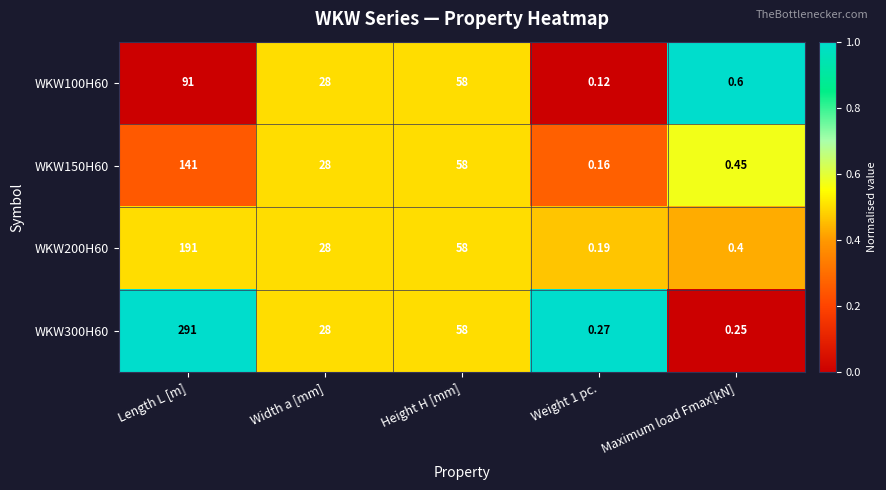

Where is WKW300H60 nearest to the value 145?

Height H [mm]